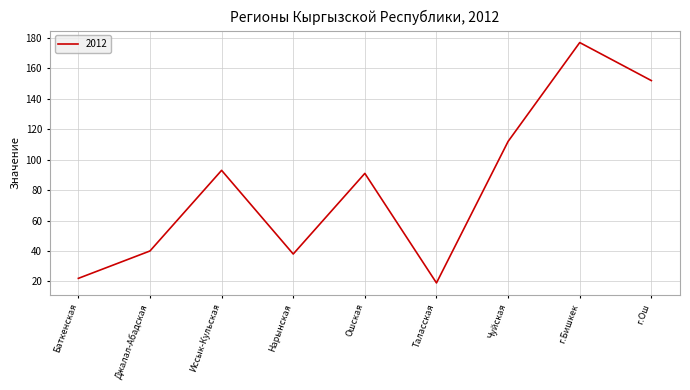

What is the minimum value shown in the chart?

19